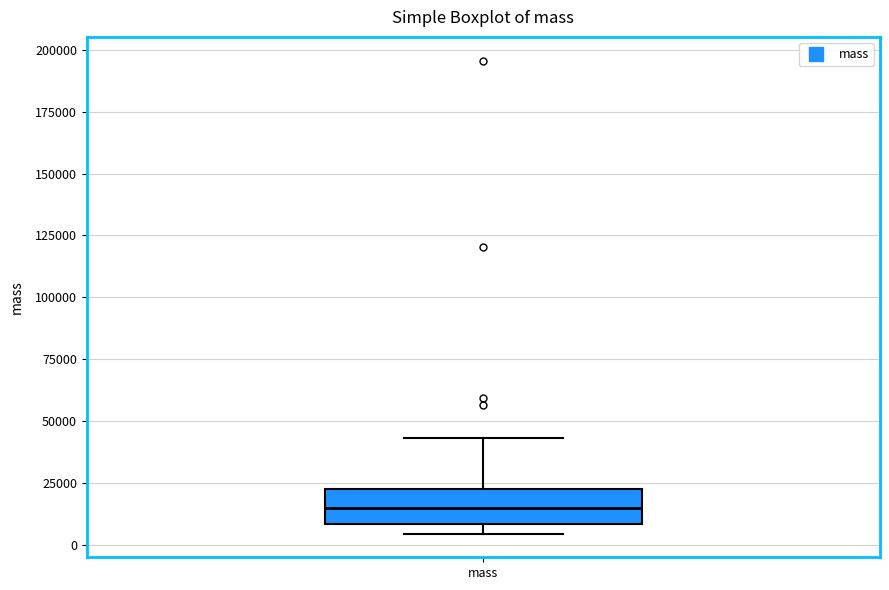

Where is the lower edge of the box for mass on the y-axis? The values are not printed on the chart, so give them approximately, as read against the axis.

10000